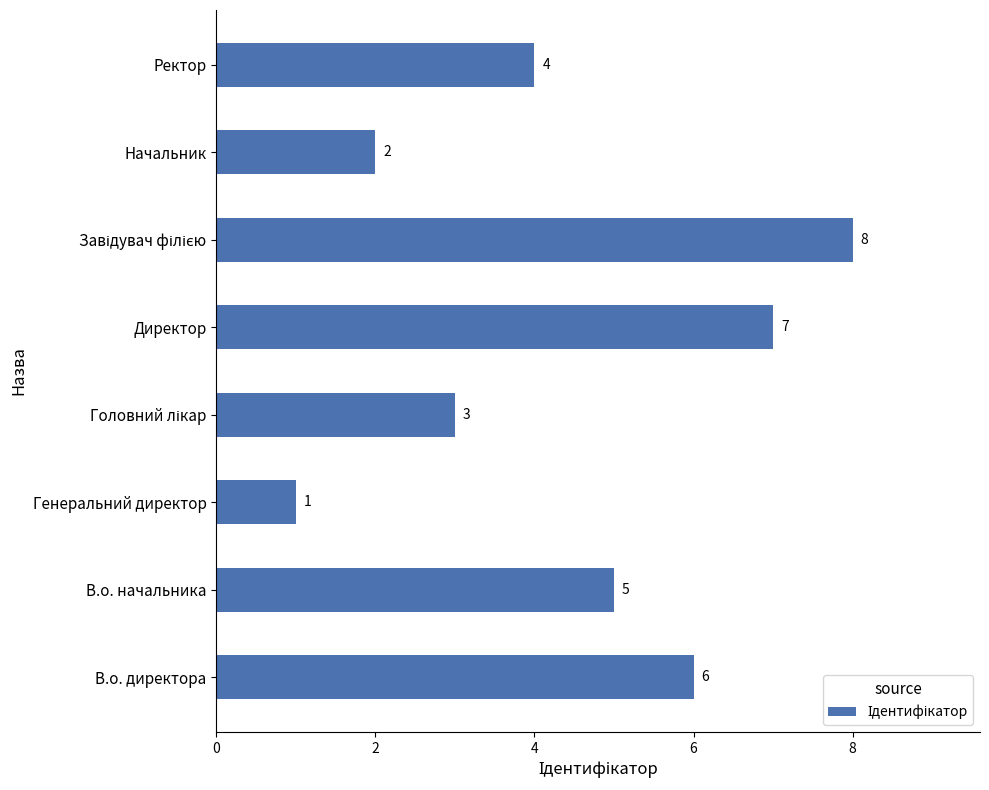

Reading bottom to top, what are all the values shown in this chart?

6	5	1	3	7	8	2	4